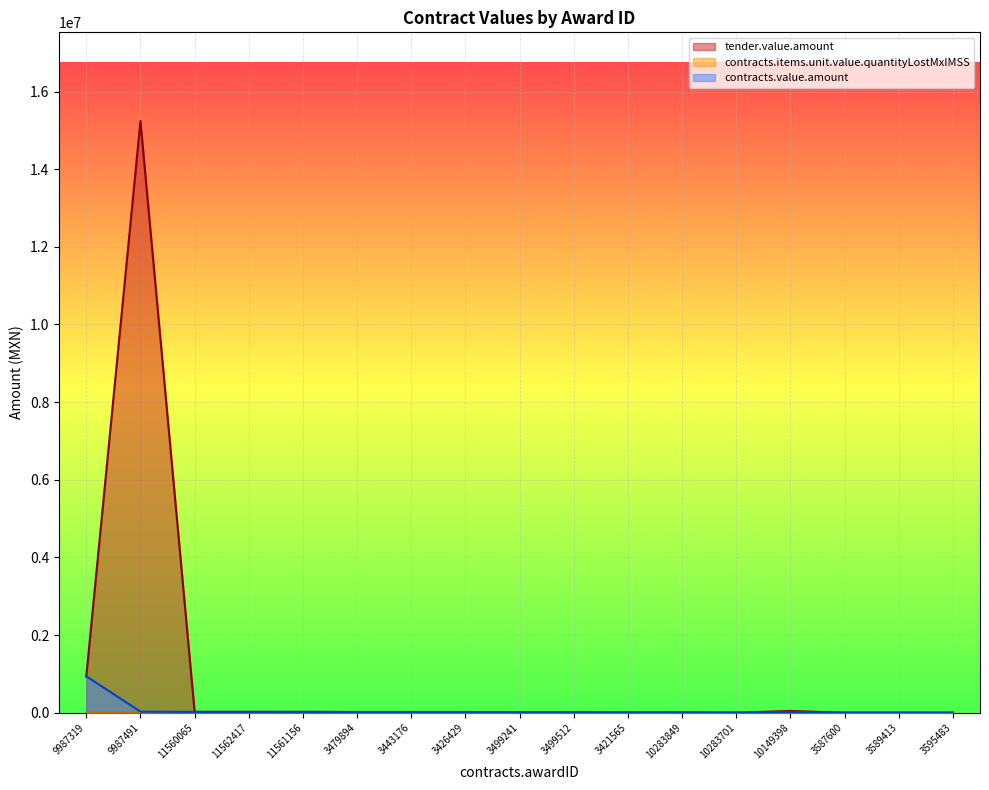

Rank the series by their maximum value, from lowest to highest.

contracts.items.unit.value.quantityLostMxIMSS, contracts.value.amount, tender.value.amount